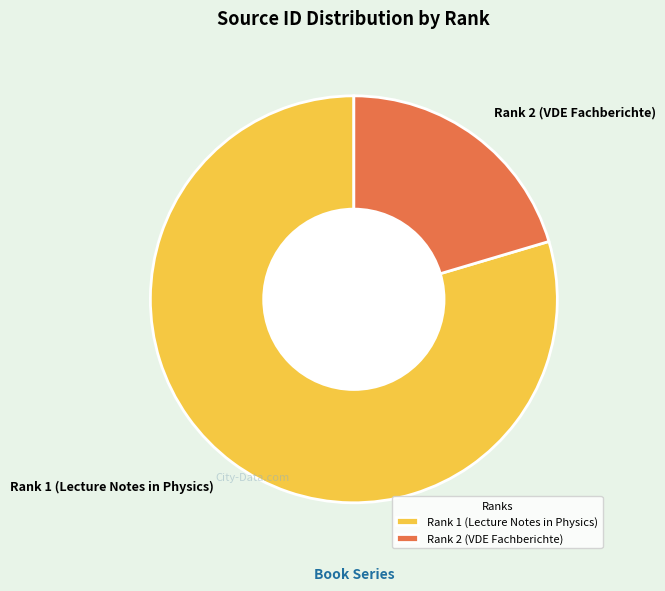

True or false: Rank 1 (Lecture Notes in Physics) accounts for 80% of the total.

True